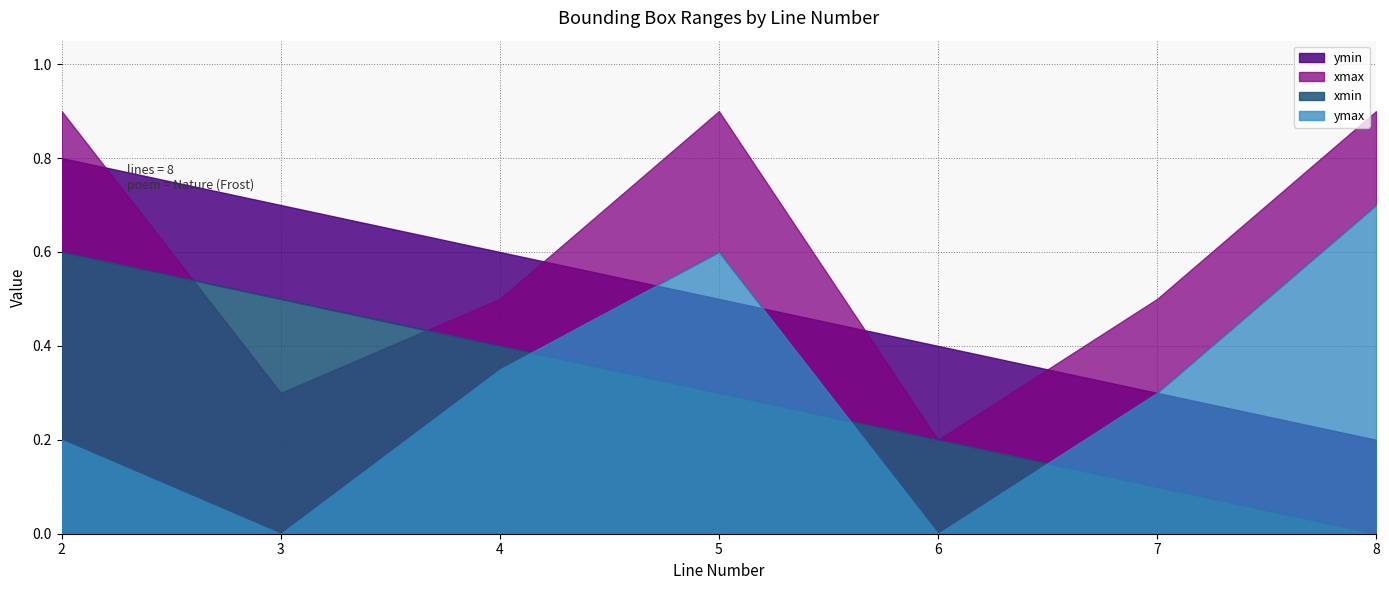

Which category has the highest value across all series?

2